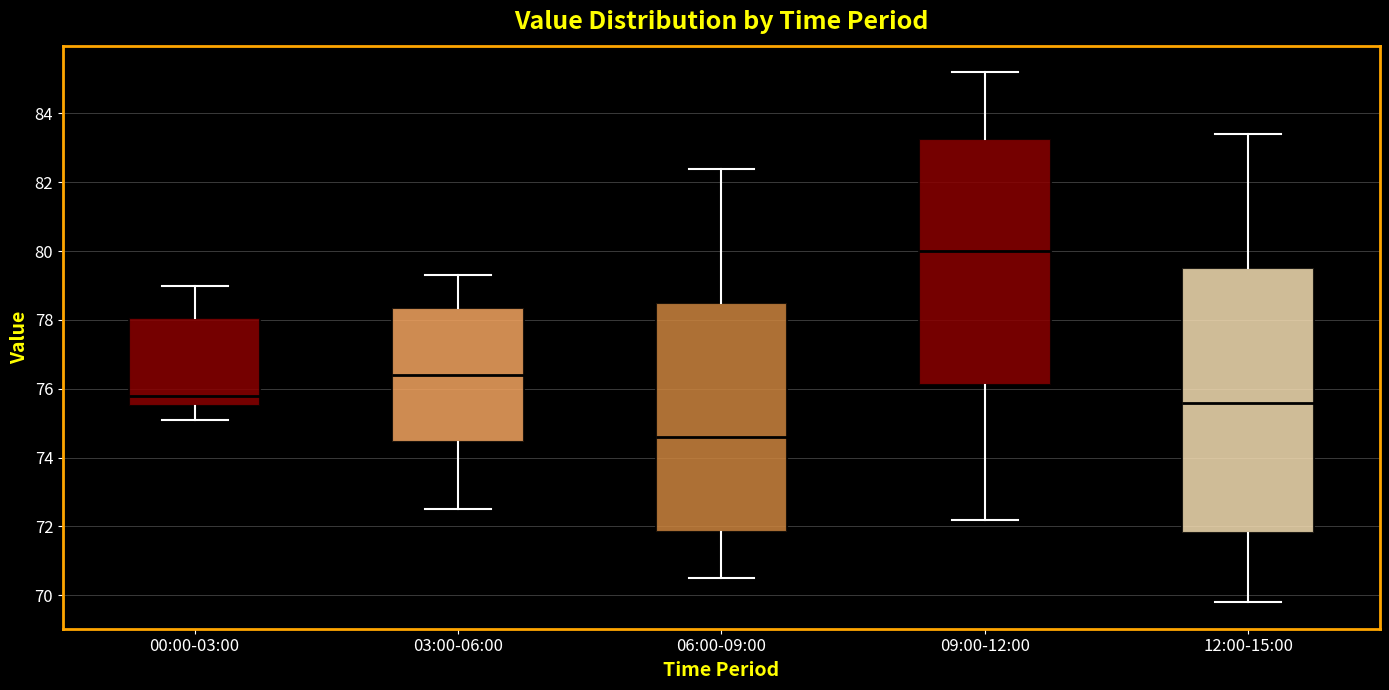

Reading left to right, read every box against the y-axis: the position of its median line, the range the box covers, and the ends of its whiskers. The values are not printed on the chart, so give them approximately, as read against the axis.

00:00-03:00: median 75.8, box 75.6 to 78.0, whiskers 75.2 to 79.0
03:00-06:00: median 76.4, box 74.4 to 78.4, whiskers 72.6 to 79.4
06:00-09:00: median 74.6, box 71.8 to 78.6, whiskers 70.6 to 82.4
09:00-12:00: median 80.0, box 76.2 to 83.2, whiskers 72.2 to 85.2
12:00-15:00: median 75.6, box 71.8 to 79.6, whiskers 69.8 to 83.4